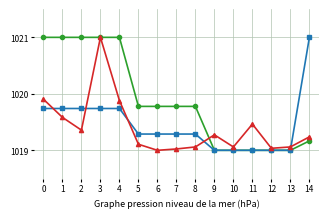

What is the maximum value shown in the chart?

1021.0